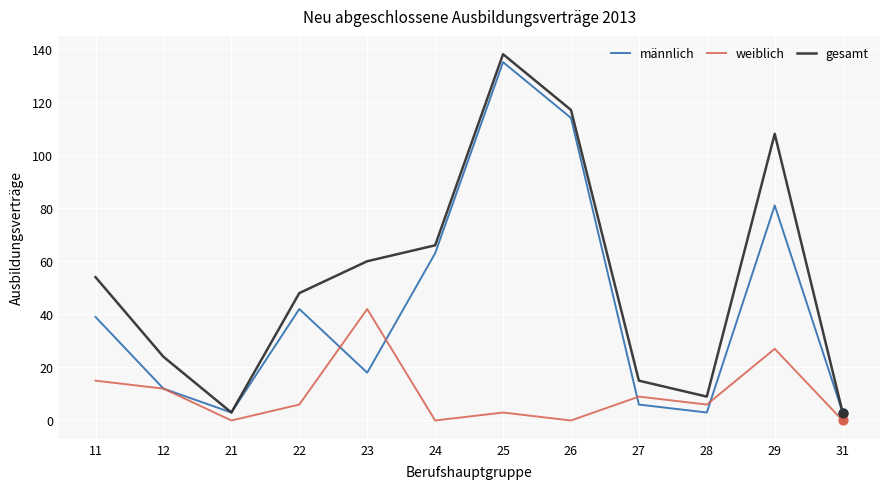

Which series changed the most between 11 and 21?

gesamt